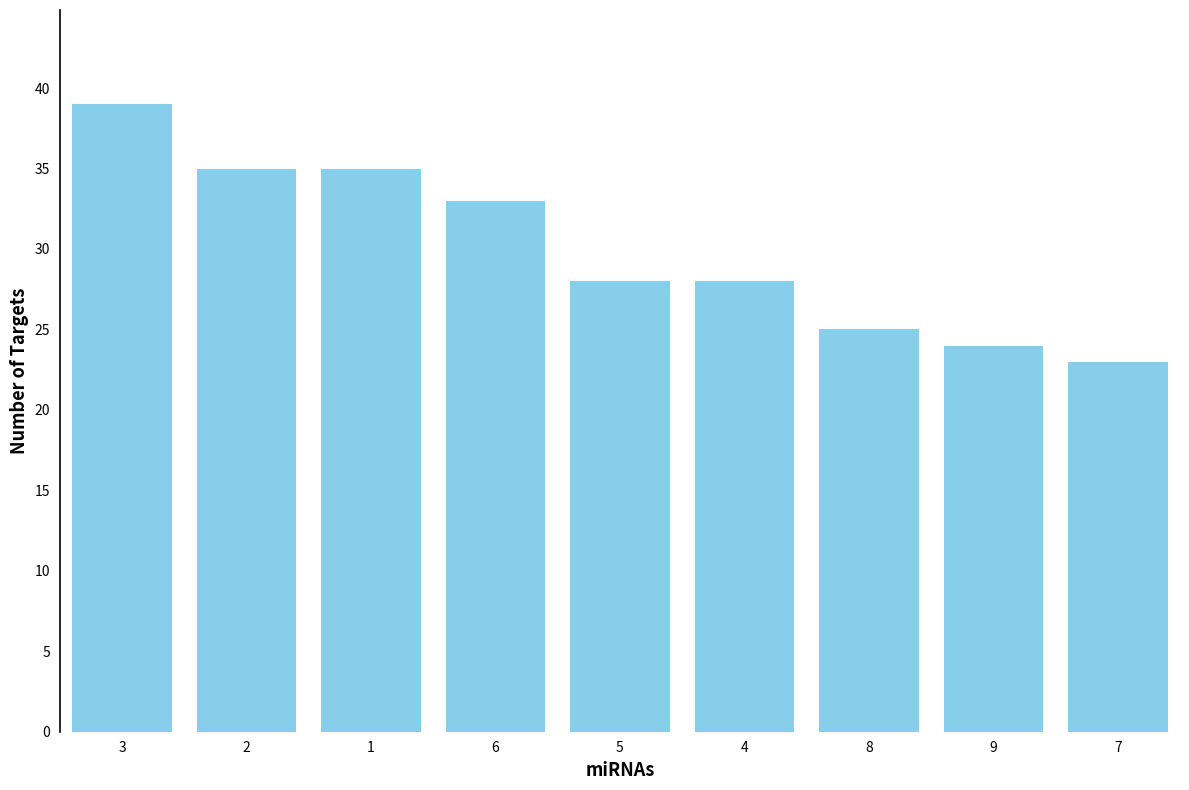

What is the change in value from 2 to 8?

-10